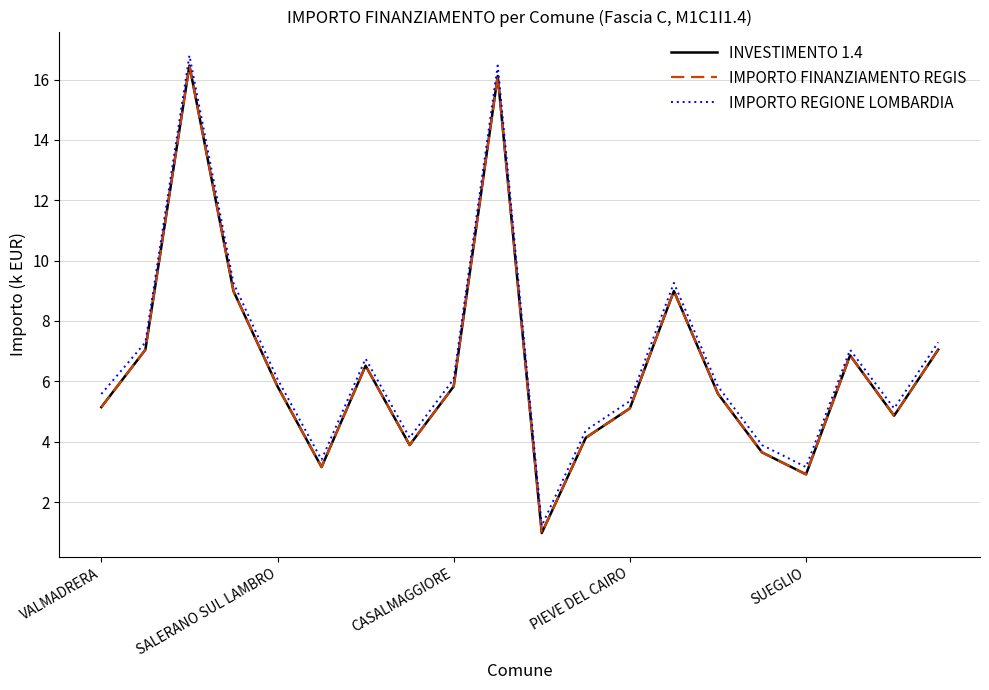

Does the chart display data point markers on the line(s)?

No